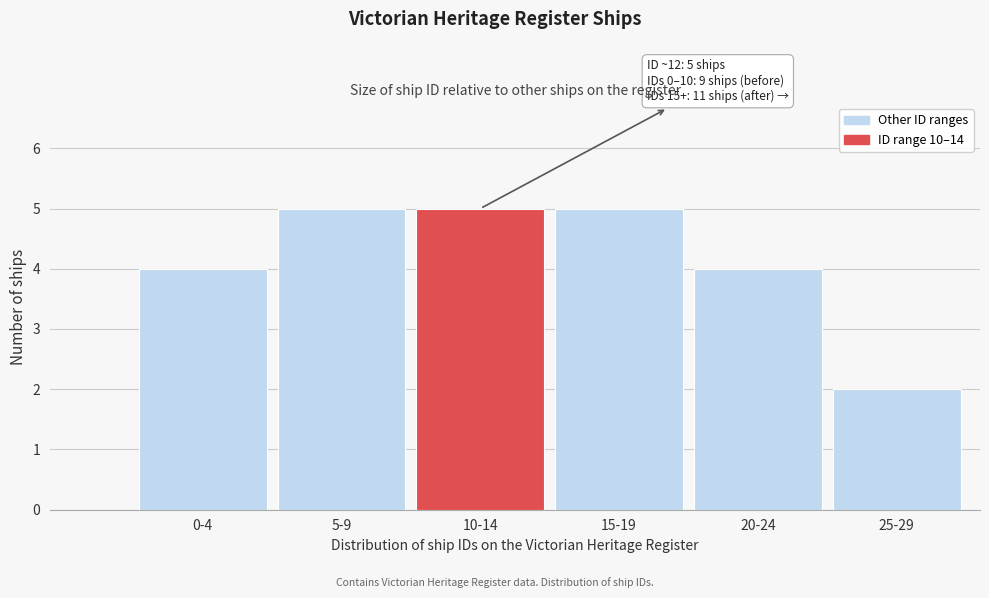

Reading left to right, list all the values displayed in this chart.

0-4=4	5-9=5	10-14=5	15-19=5	20-24=4	25-29=2